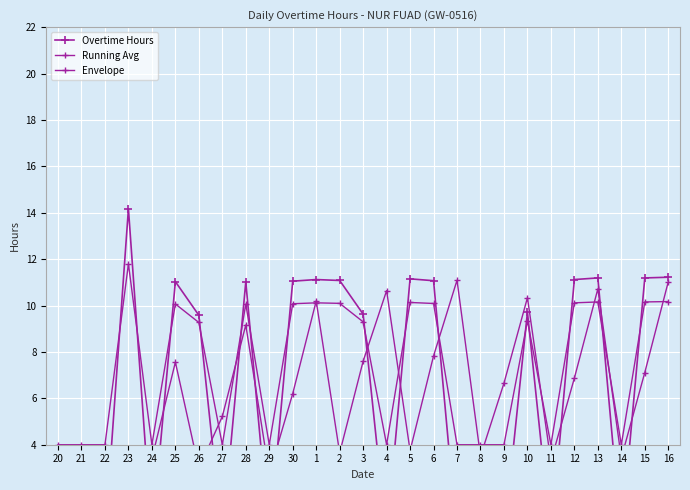

Is it true that Overtime Hours equals 0.0 at 24?

True